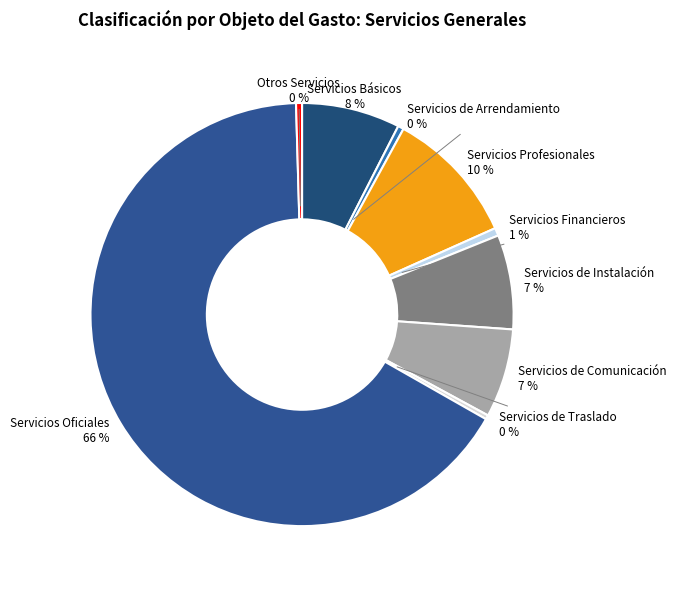

Which has a higher value, Servicios de Comunicación or Servicios Oficiales?

Servicios Oficiales